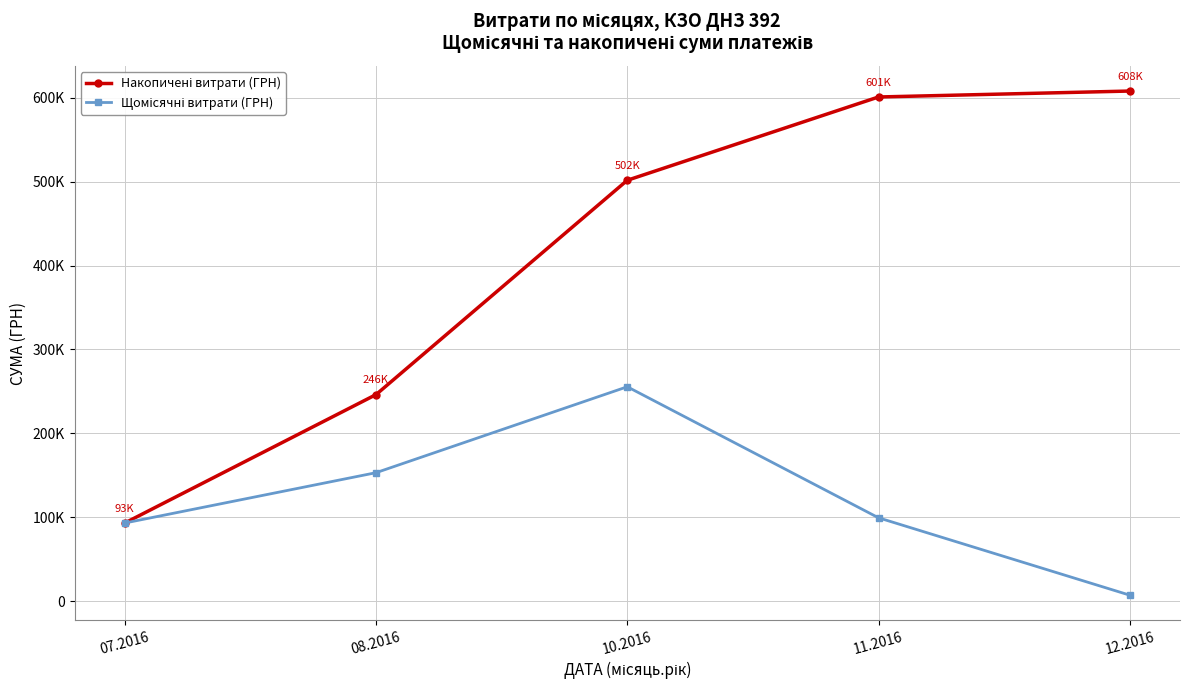

Does the chart have visible grid lines?

Yes